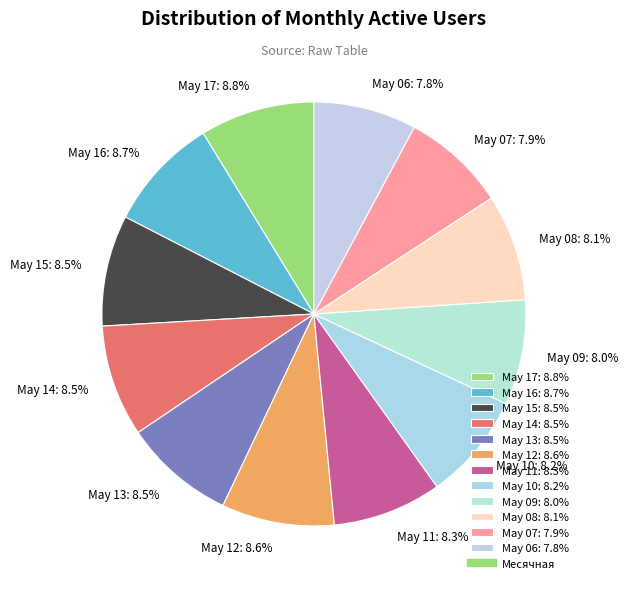

Is May 12: 8.6% the majority of the pie?

No